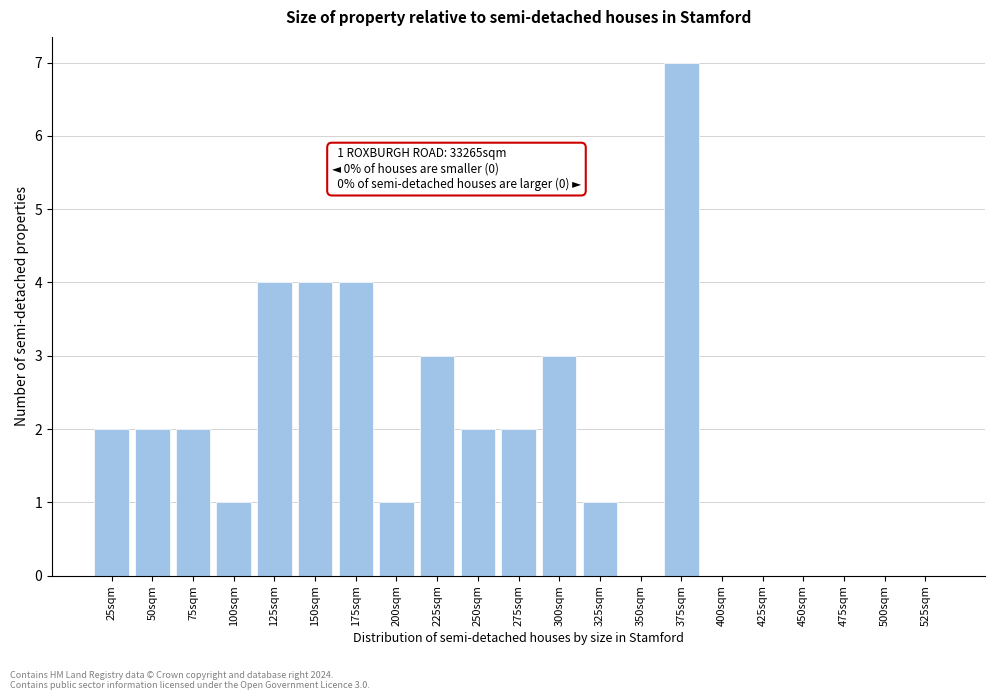

Reading left to right, extract all data points from this chart.

25sqm=2	50sqm=2	75sqm=2	100sqm=1	125sqm=4	150sqm=4	175sqm=4	200sqm=1	225sqm=3	250sqm=2	275sqm=2	300sqm=3	325sqm=1	350sqm=0	375sqm=7	400sqm=0	425sqm=0	450sqm=0	475sqm=0	500sqm=0	525sqm=0